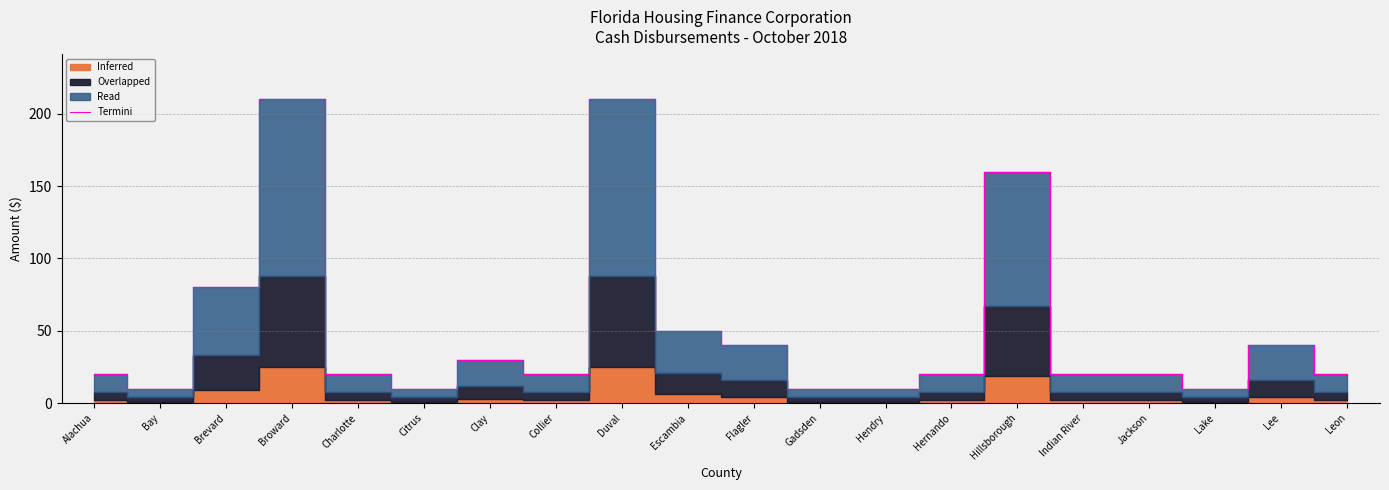

Reading left to right, list all the values displayed in this chart.

20	10	80	210	20	10	30	20	210	50	40	10	10	20	160	20	20	10	40	20